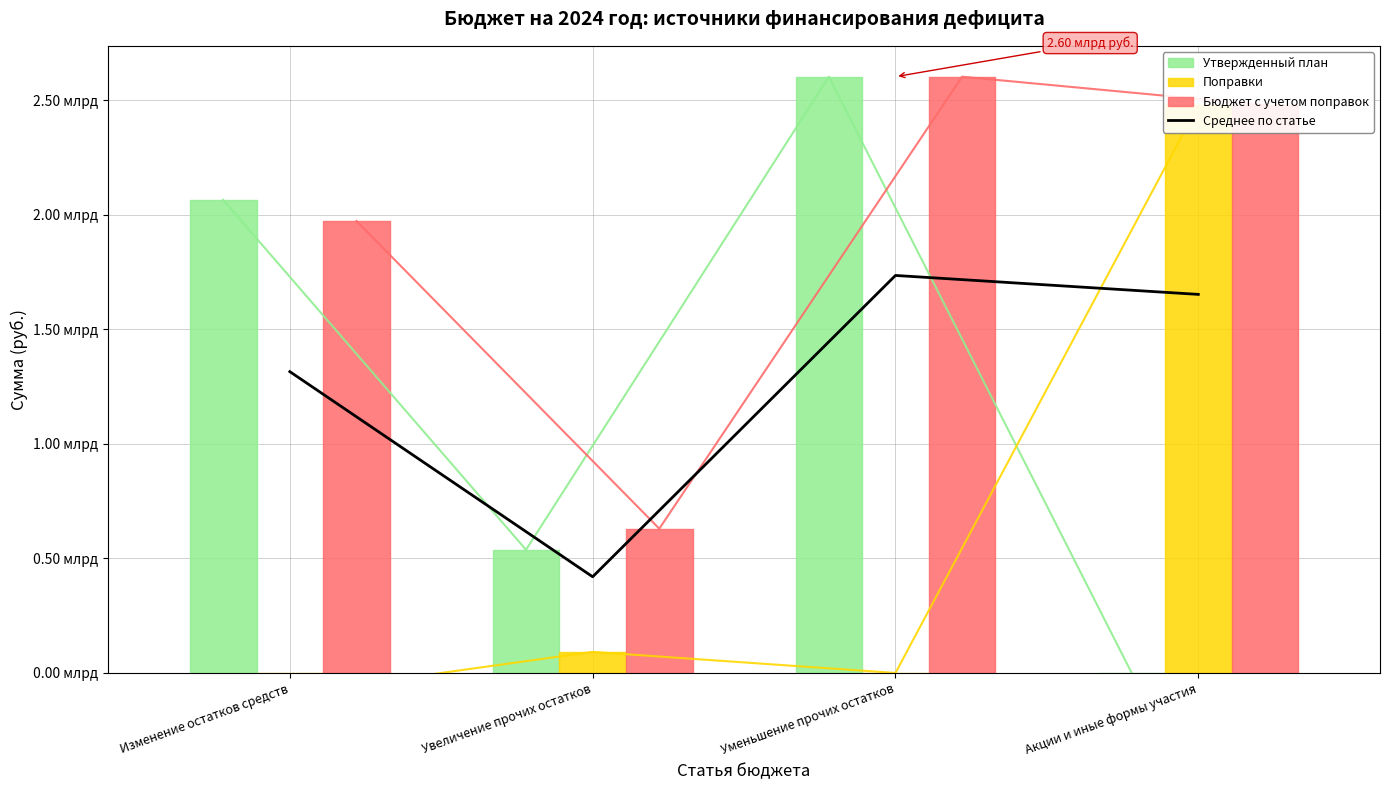

At which category does the data reach its first local valley?

Увеличение прочих остатков